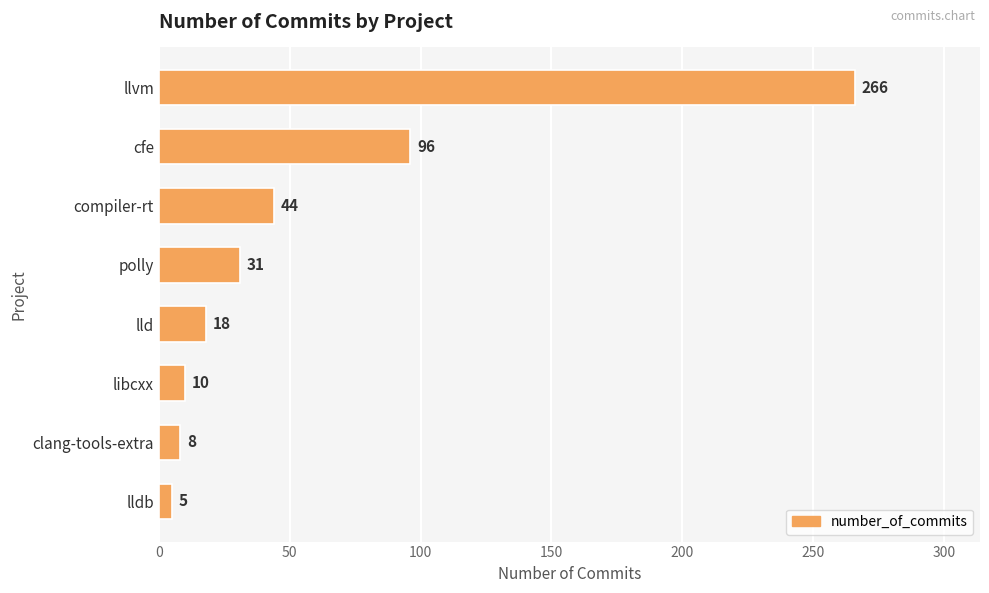

Approximately how many times larger is the value at lld compared to polly?

0.6